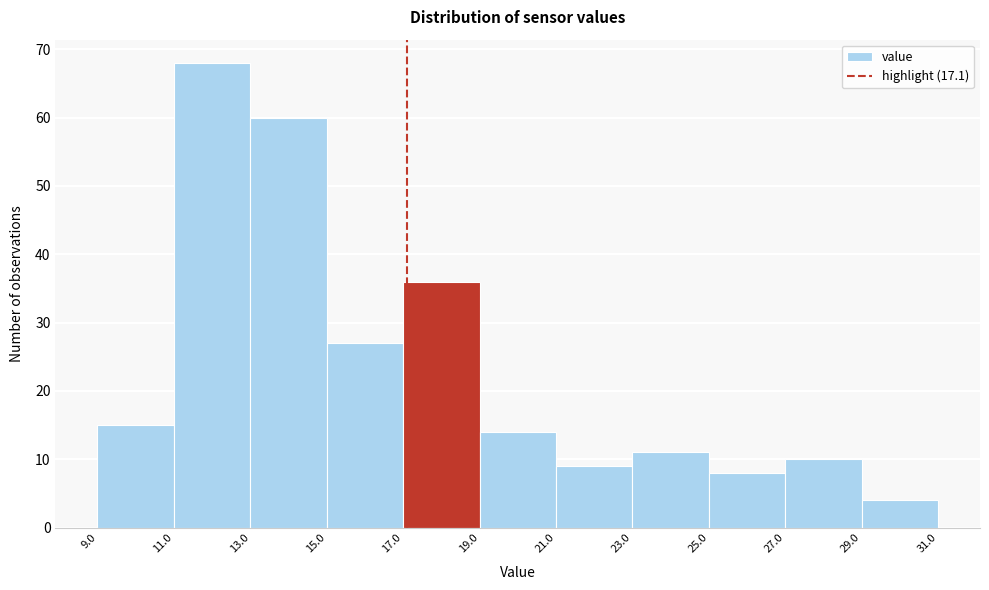

Reading left to right, transcribe this chart: for each bar, give the range it covers on the x-axis and its height. The values are not printed on the chart, so give them approximately, as read against the axis.

9.0 to 11.0: 15
11.0 to 13.0: 68
13.0 to 15.0: 60
15.0 to 17.0: 27
17.0 to 19.0: 36
19.0 to 21.0: 14
21.0 to 23.0: 9
23.0 to 25.0: 11
25.0 to 27.0: 8
27.0 to 29.0: 10
29.0 to 31.0: 4